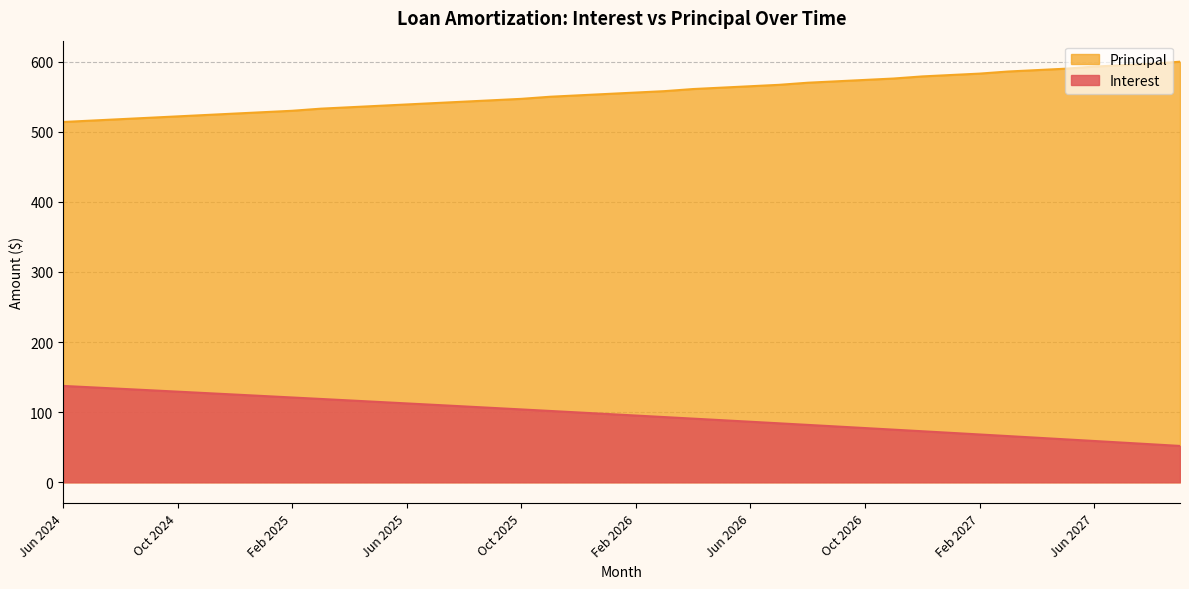

Rank the series by their maximum value, from highest to lowest.

Principal, Interest